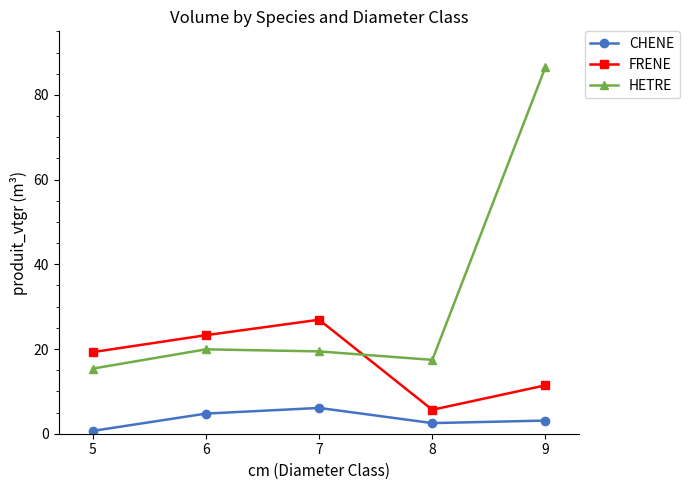

True or false: HETRE has a value of 86.6 at 9.

True